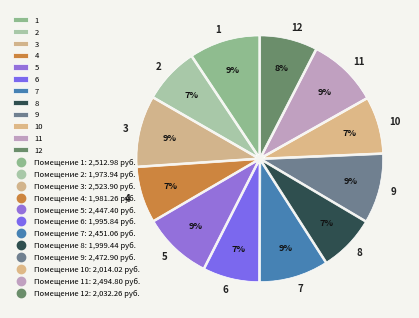

To the nearest percent, what is the difference between the largest and smallest slice percentages?

2%